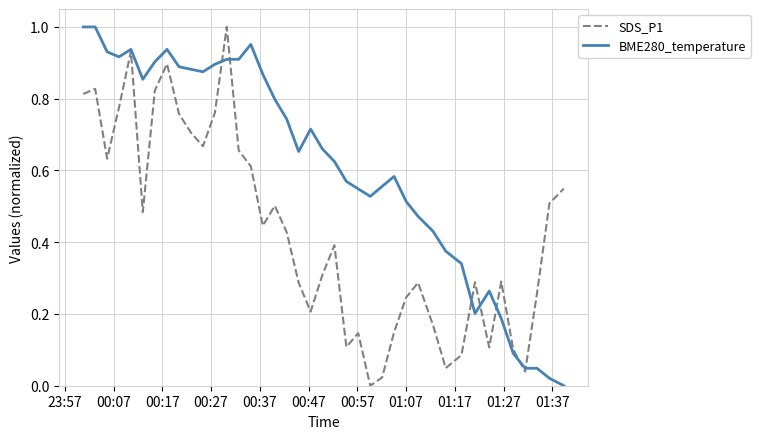

Which series has the largest total across all categories?

BME280_temperature